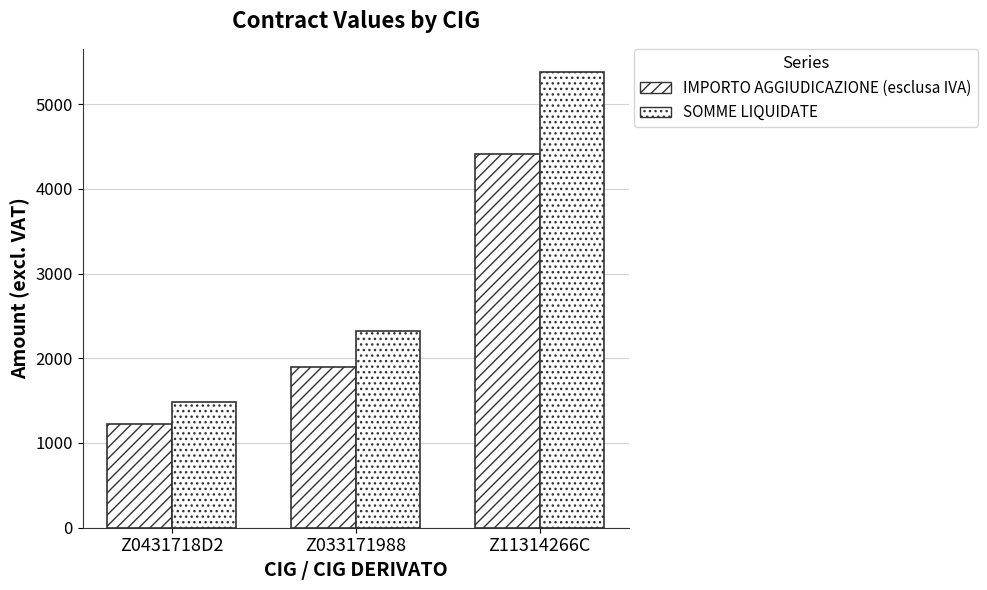

Count the number of data series in this chart.

2